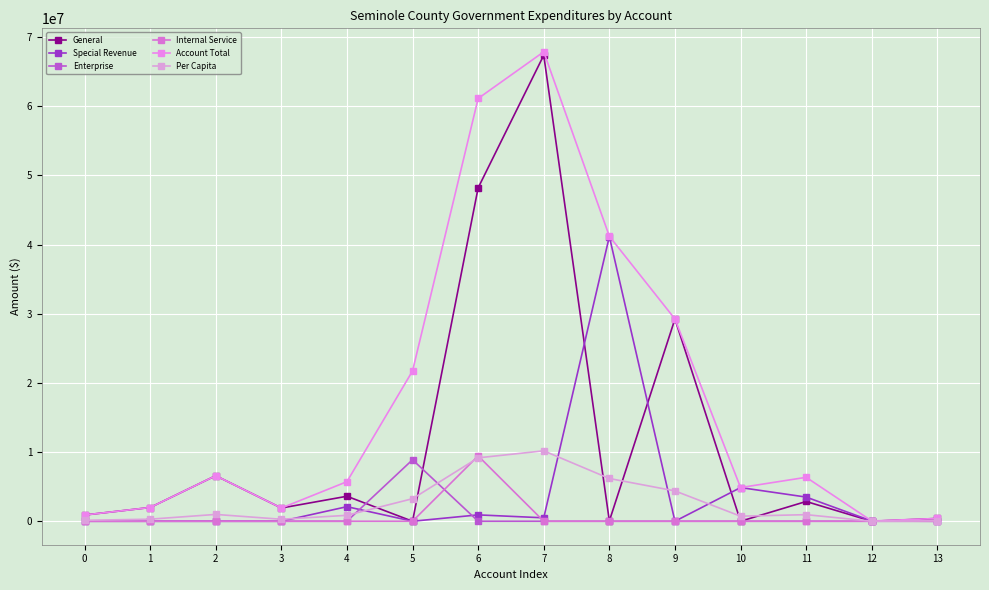

True or false: Account Total and General cross at least once.

False